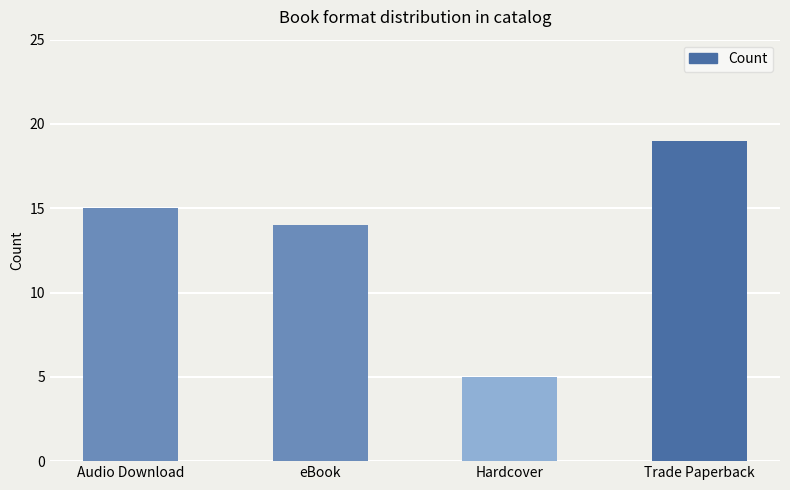

Approximately how many times larger is the value at eBook compared to Audio Download?

0.9